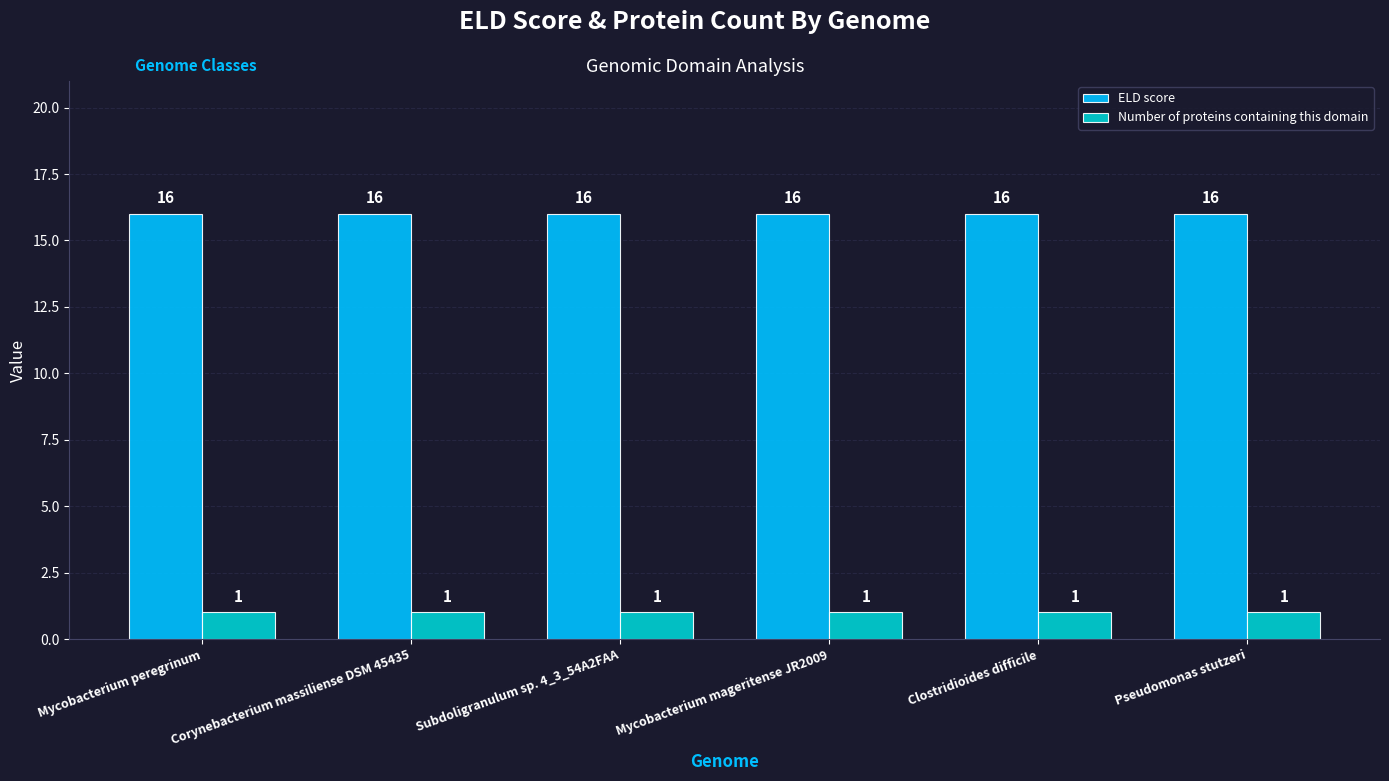

What value does the ELD score series have at Pseudomonas stutzeri?

16